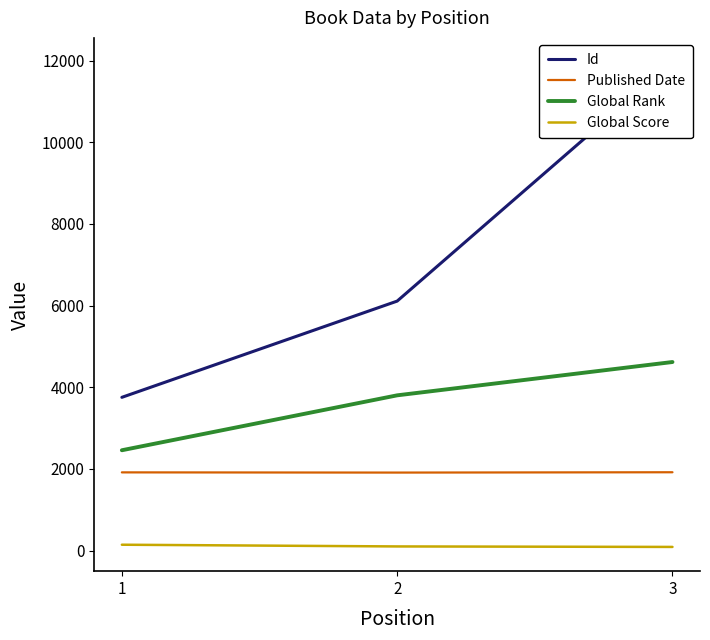

What is the average value of the Global Rank series?

3627